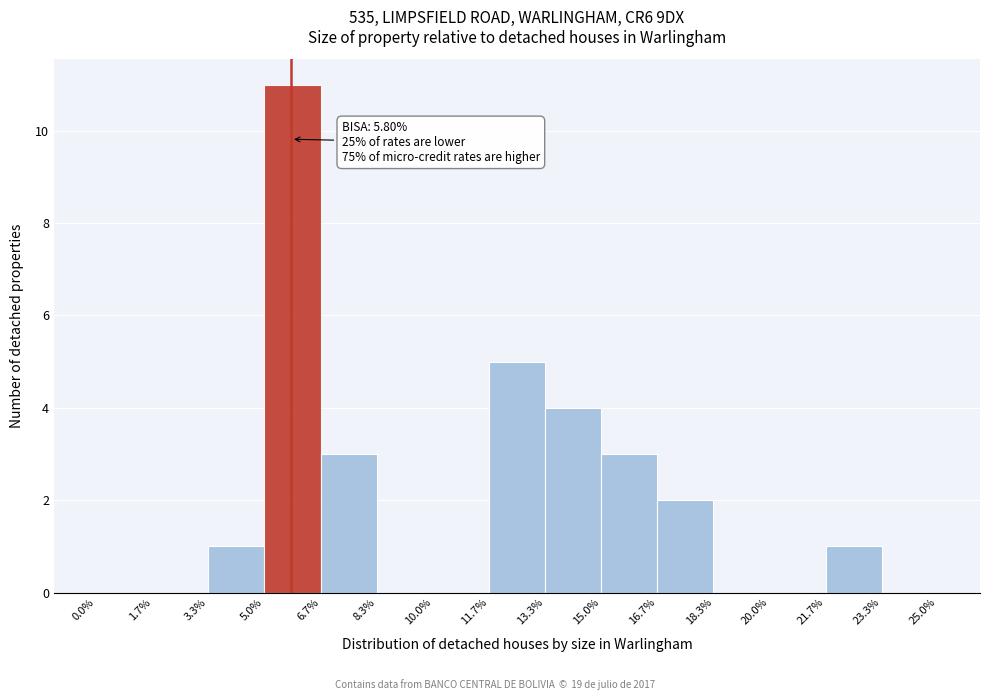

Which range on the x-axis has the tallest bar?

5.0% to 6.7%